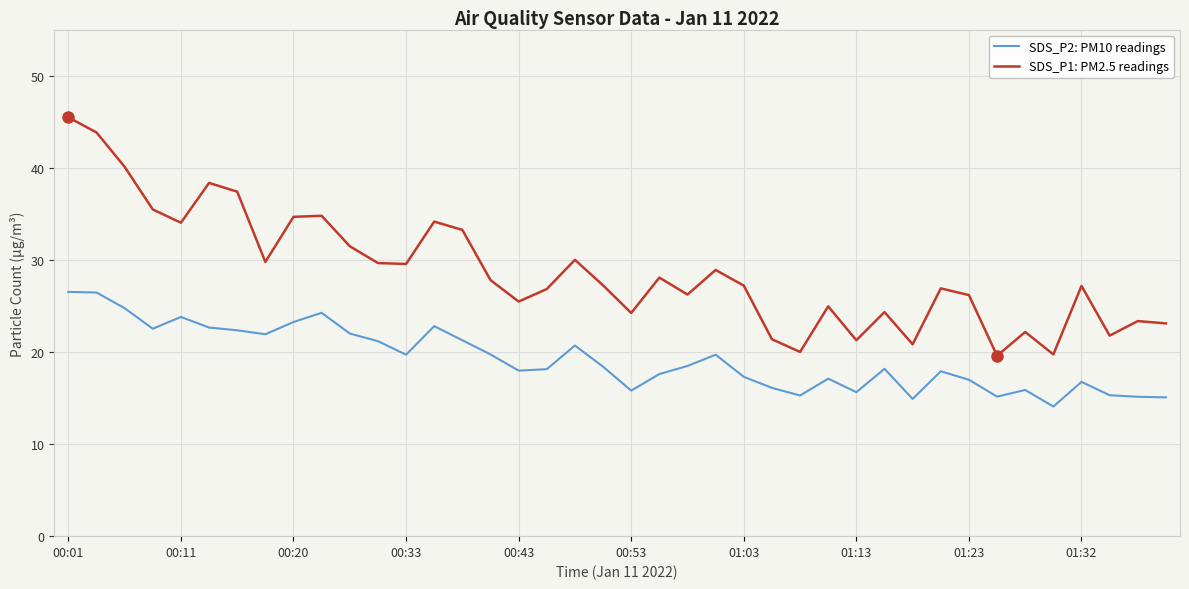

Rank the series by their maximum value, from highest to lowest.

SDS_P1: PM2.5 readings, SDS_P2: PM10 readings